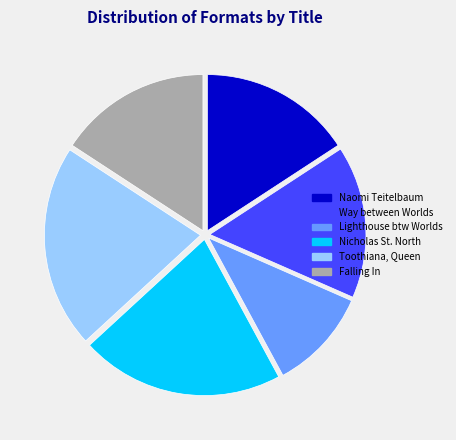

Is there a majority slice in this chart?

No